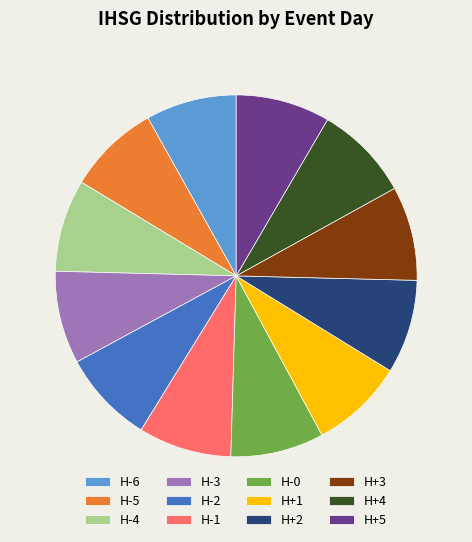

How many segments does this pie chart have?

12